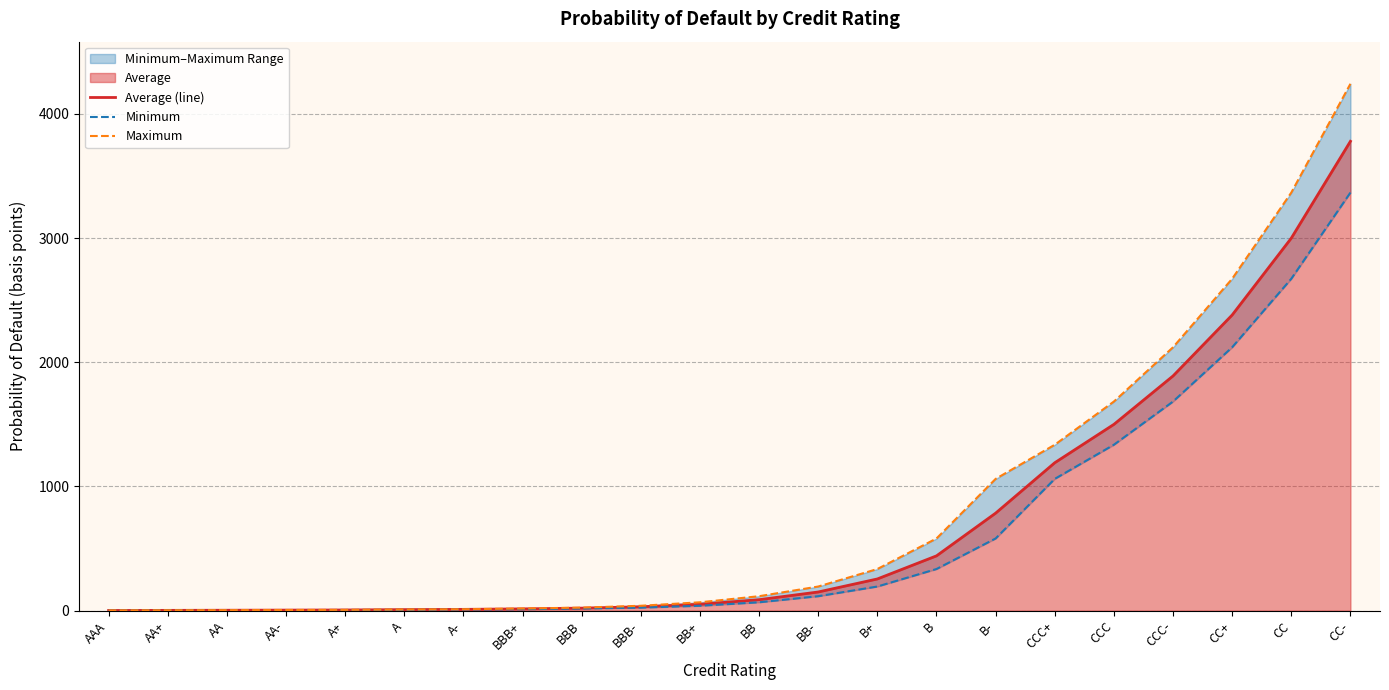

True or false: Minimum has more than 2 interior local peaks.

False